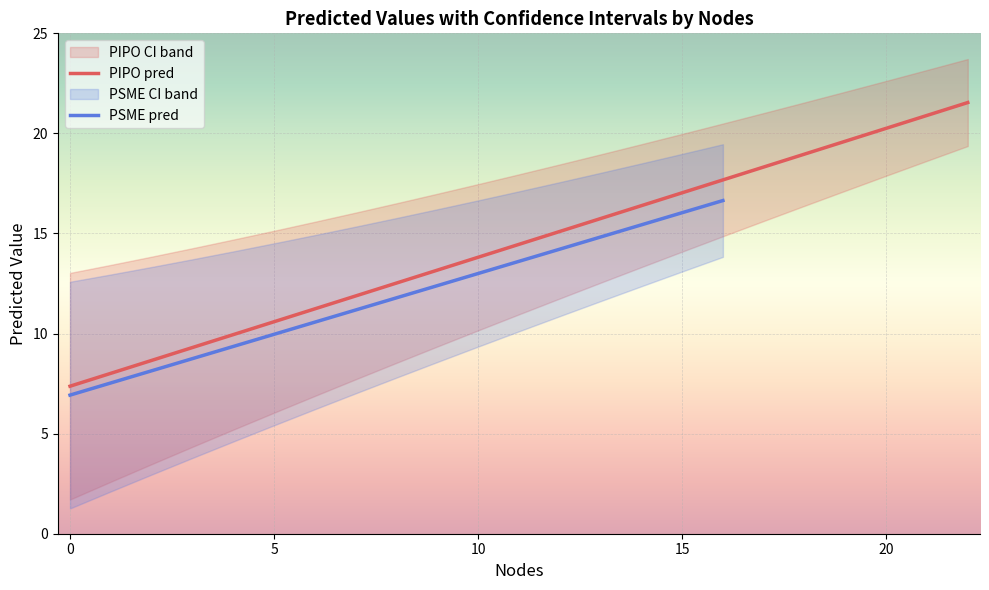

Read the PIPO pred value at 20.

20.3